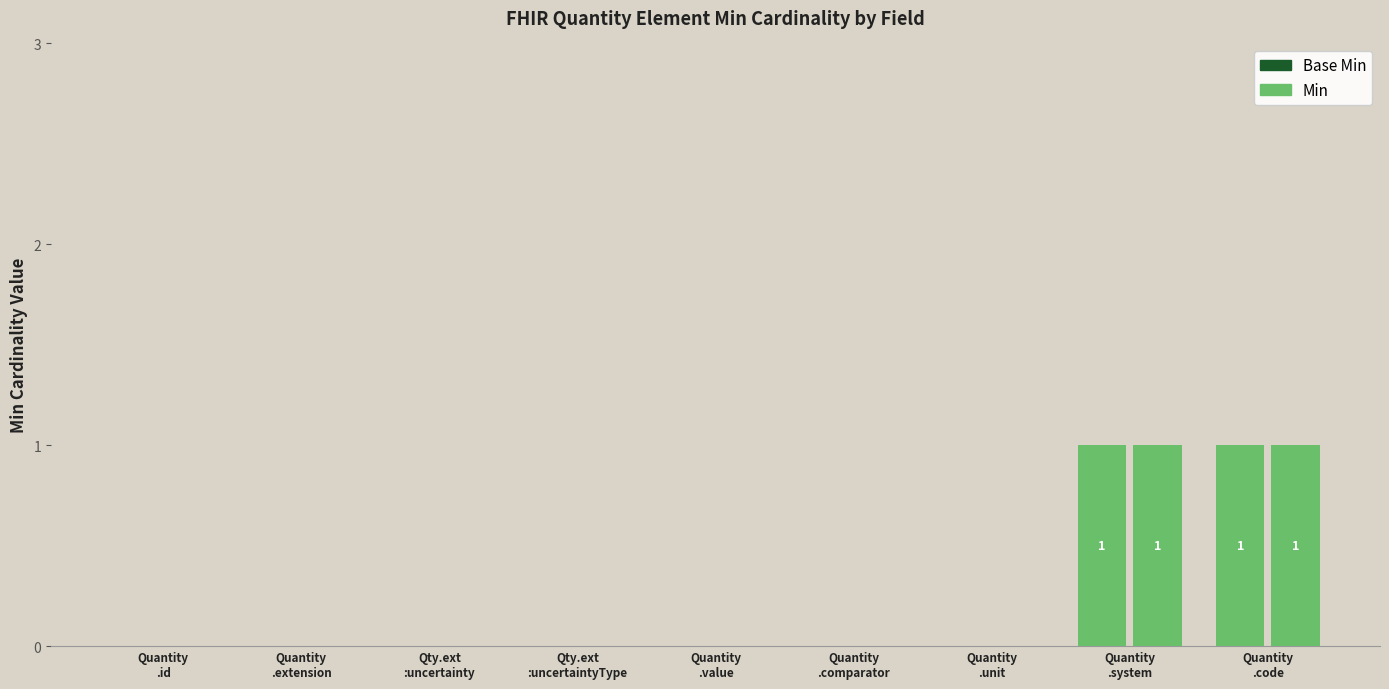

Rank the series at Quantity
.comparator from highest to lowest value.

Base Min, Min